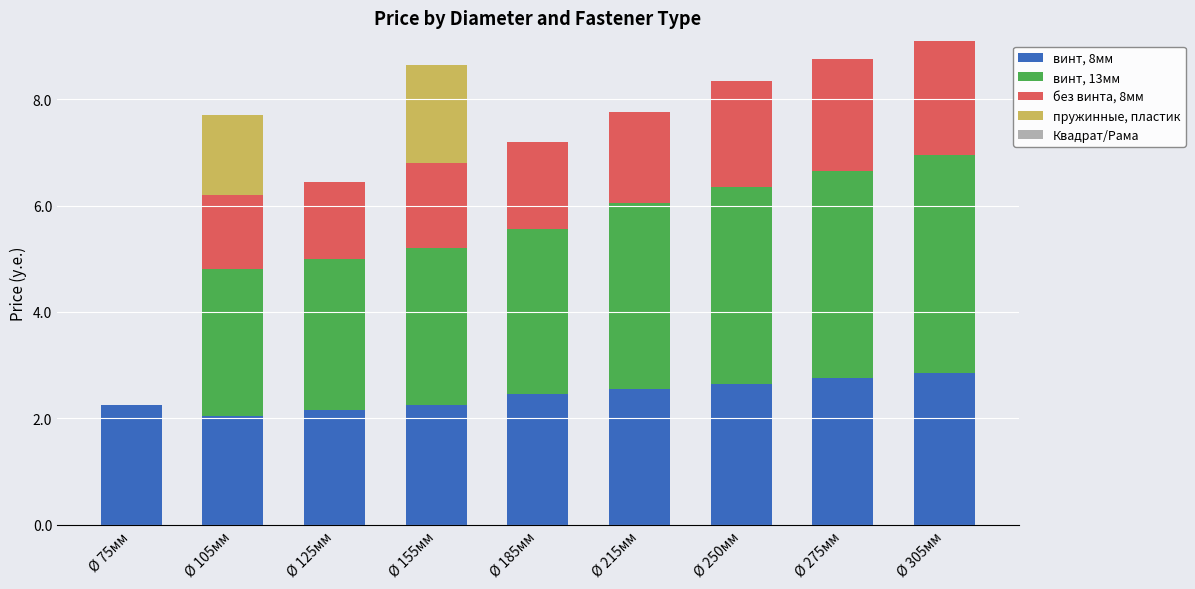

What is the maximum value for винт, 8мм?

2.9